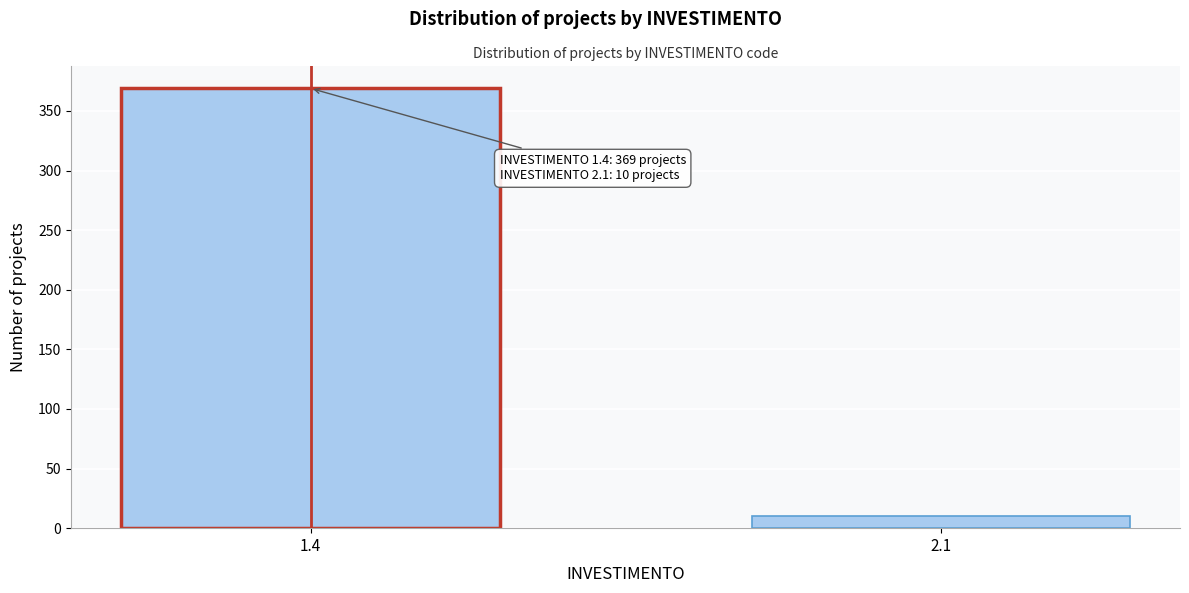

Reading right to left, transcribe all the data shown in this chart.

10	369